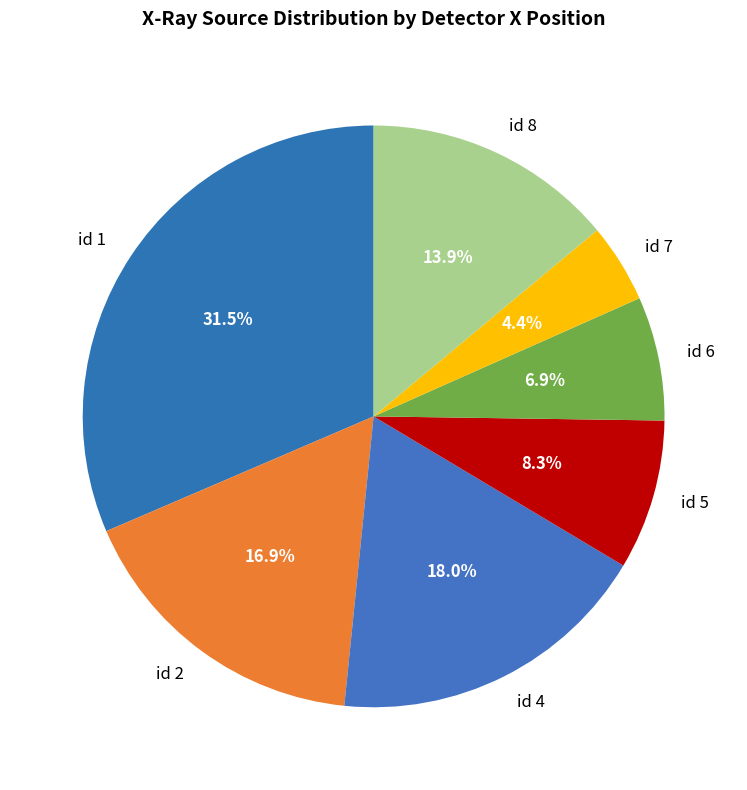

What portion of the pie excludes id 8?

86.1%